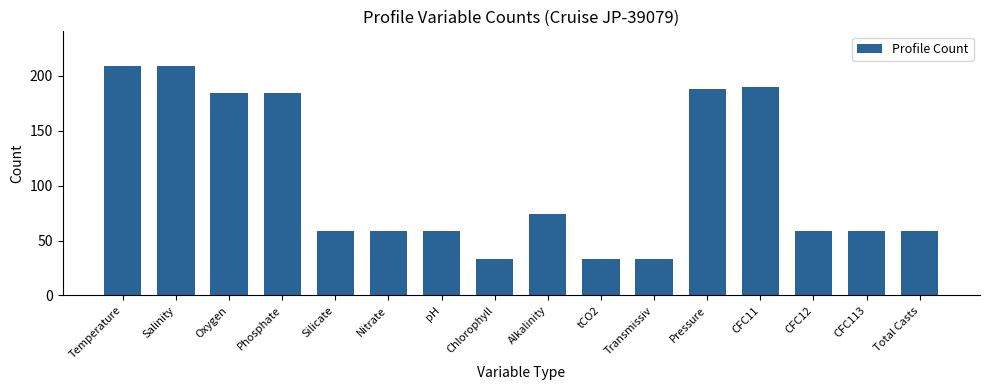

Reading right to left, extract all data points from this chart.

59	59	59	190	188	33	33	74	33	59	59	59	184	184	209	209